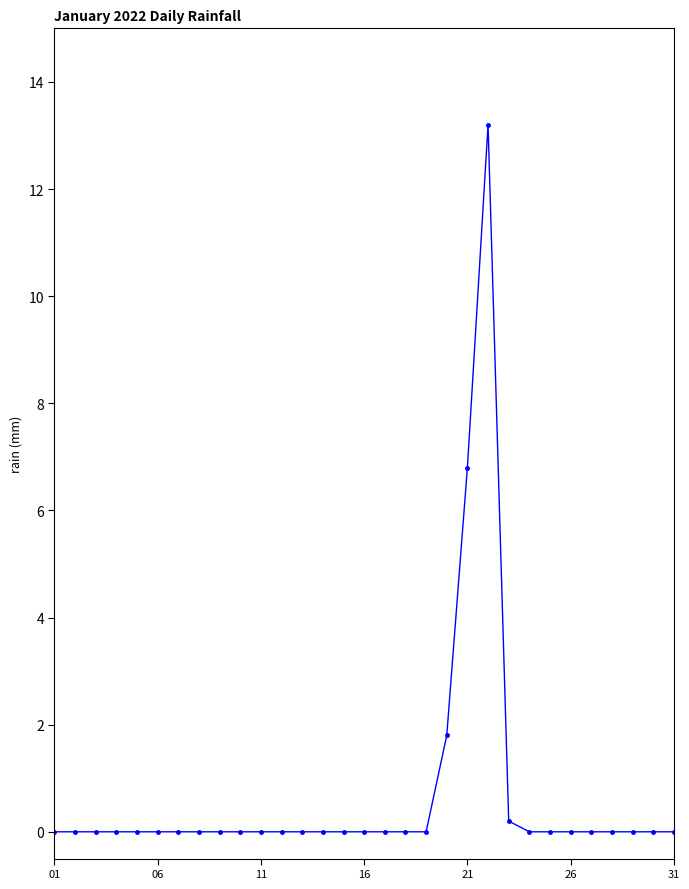

What is the greatest value displayed?

13.2